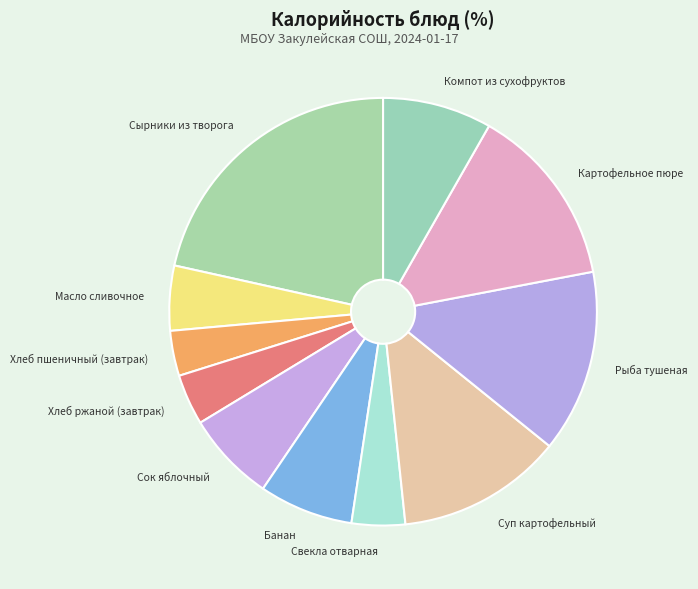

What is the largest slice in the pie chart?

Сырники из творога